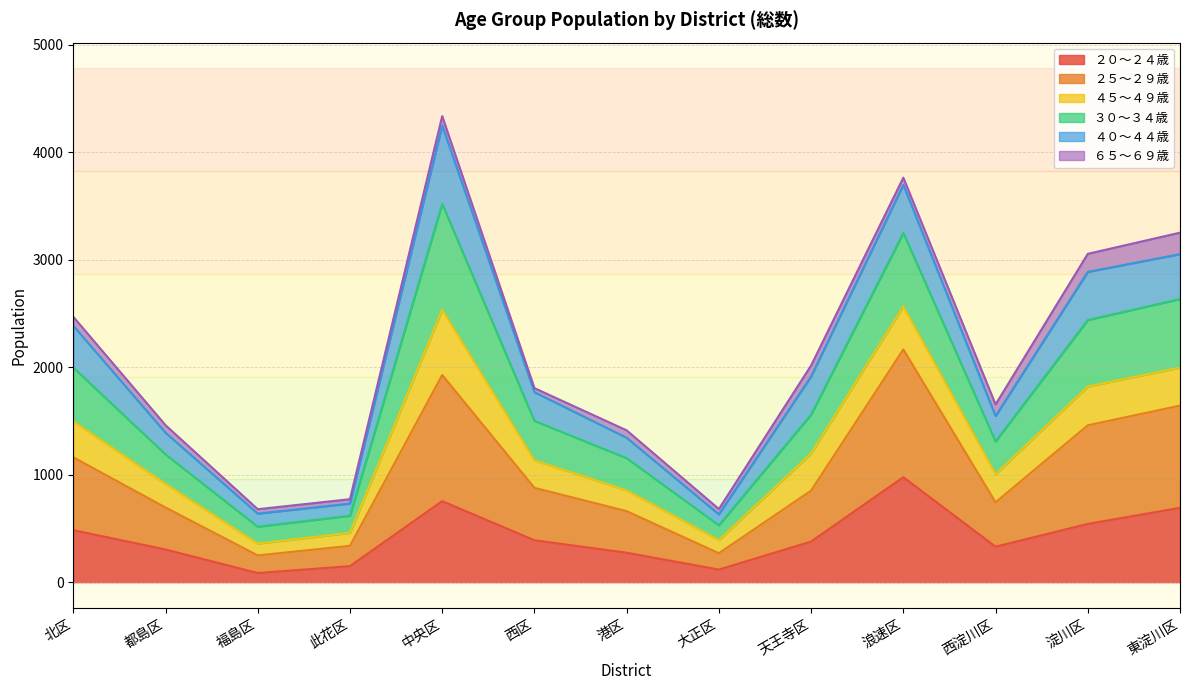

Which category has the highest value in the ２０～２４歳 series?

浪速区